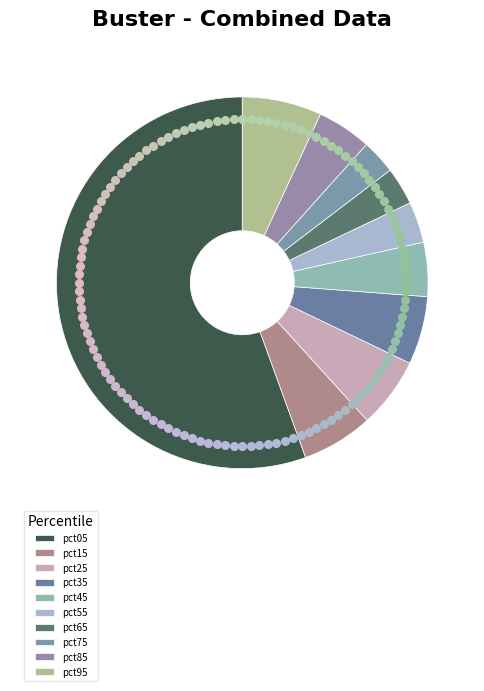

Is the sum of pct35 and pct45 greater than half?

No